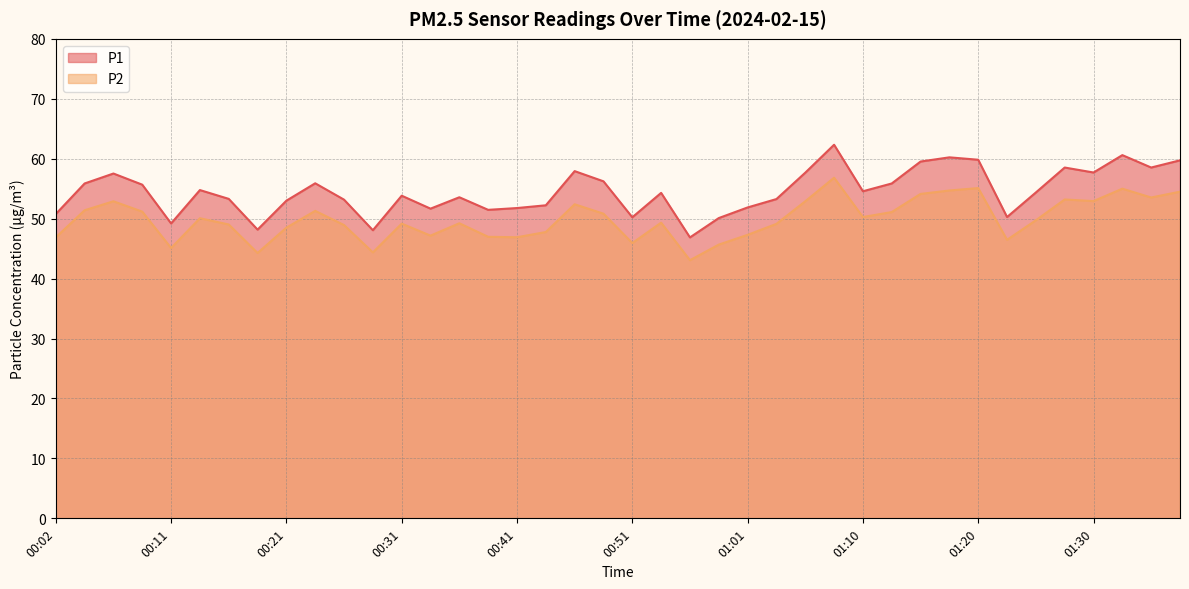

How many lines are shown in the chart?

2